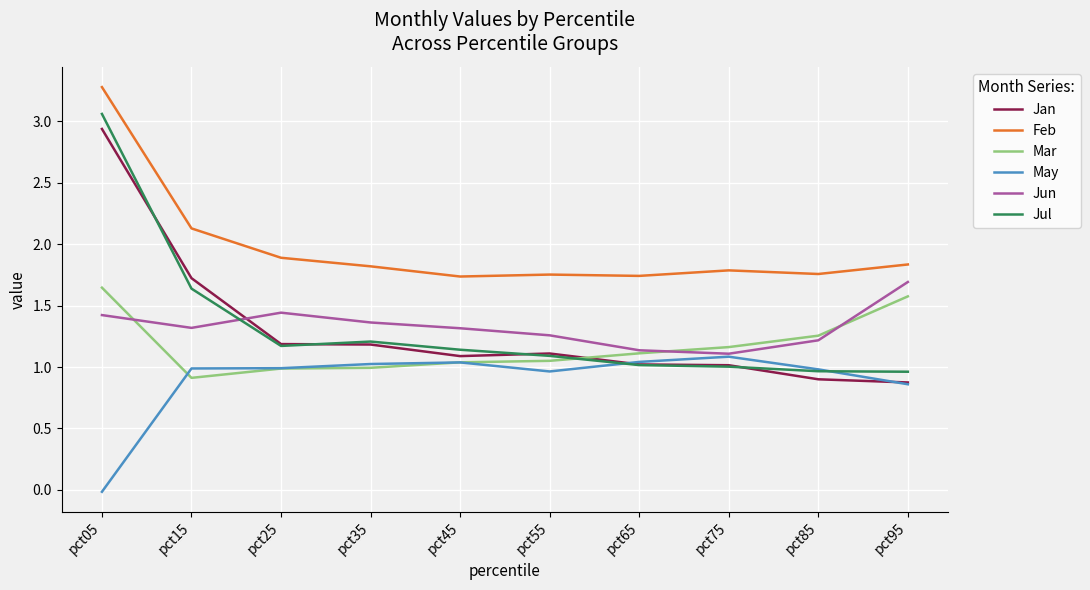

Which series has the largest total across all categories?

Feb